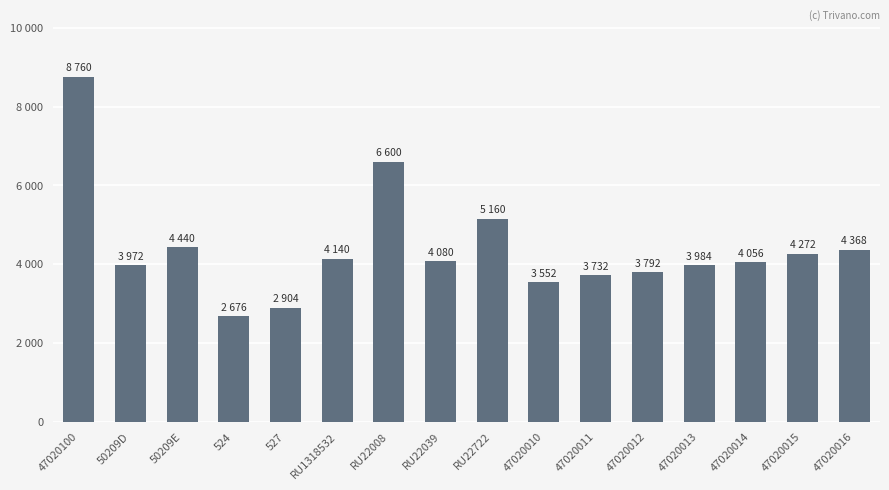

Does the chart contain any negative values?

No